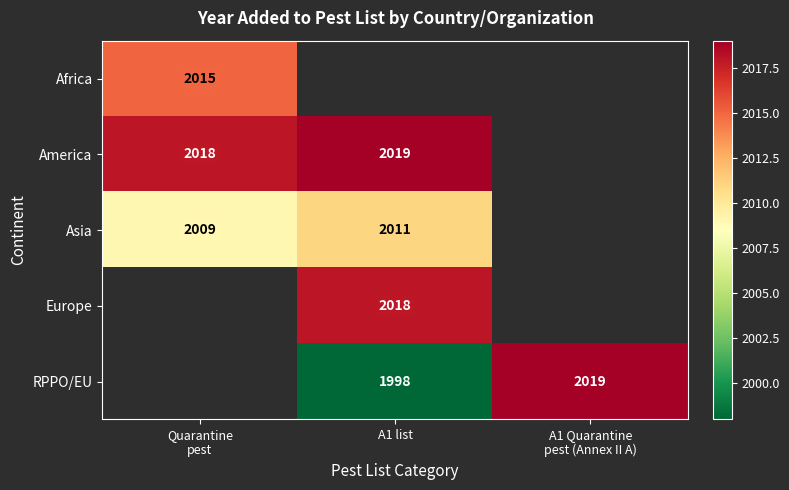

Between Quarantine
pest and A1 list, which is larger?

A1 list